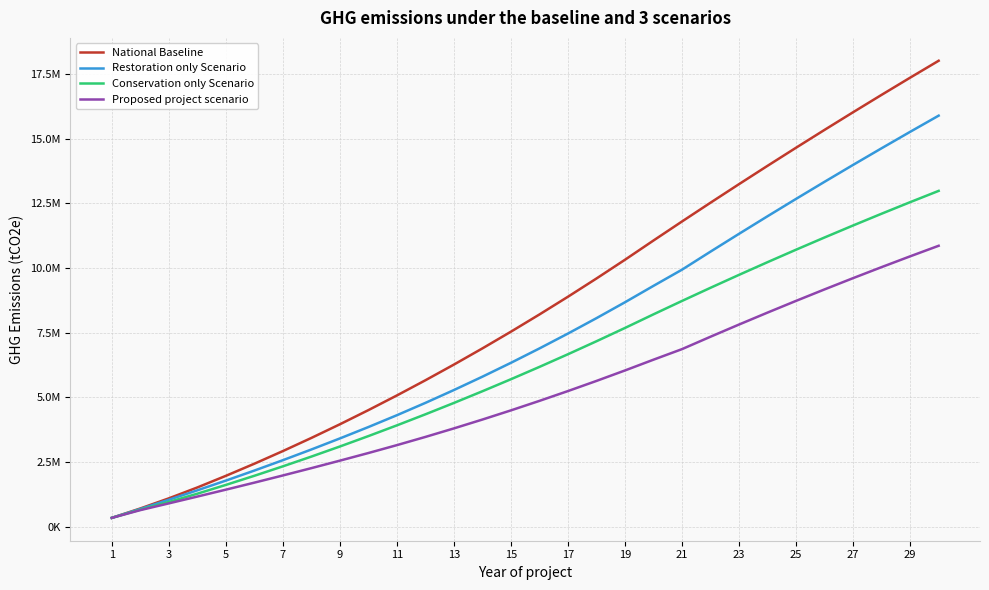

Reading left to right, list all the values displayed in this chart.

National Baseline: 334611.5	697911.3	1089899.3	1510575.5	1959939.9	2428986.3	2917714.7	3426125.1	3954217.5	4501991.9	5069448.3	5656586.7	6263407.1	6889909.5	7536093.9	8201960.3	8887508.8	9592739.2	10317651.6	11062246.0	11797834.2	12524416.2	13241992.0	13950561.6	14650125.0	15340682.2	16022233.1	16694777.9	17358316.4	18012848.7
Restoration only Scenario: 334611.5	679517.6	1034718.3	1400213.4	1776003.1	2163950.2	2565044.6	2979286.5	3406675.7	3847212.4	4304757.8	4781985.2	5278894.6	5795486.0	6331759.5	6887714.9	7463352.3	8058671.7	8673673.2	9308356.6	9934033.8	10631804.2	11320568.4	12000326.3	12671078.1	13332823.7	13985563.0	14629296.1	15264023.0	15889743.8
Conservation only Scenario: 334611.5	652438.8	949894.1	1268792.3	1609133.5	1961911.5	2327126.3	2704777.9	3094866.2	3497391.4	3912353.3	4339751.9	4779587.4	5231859.7	5696568.7	6173714.5	6663297.1	7165316.5	7679772.6	8206665.5	8724552.2	9233432.8	9733307.1	10224175.2	10706037.0	11178892.7	11642742.2	12097585.4	12543422.5	12980253.3
Proposed project scenario: 334611.5	634045.1	894713.0	1158430.3	1425196.8	1696875.4	1974456.2	2257939.3	2547324.5	2842611.8	3147662.8	3465150.4	3795074.9	4137436.2	4492234.2	4859469.0	5239140.6	5631249.0	6035794.2	6452776.1	6860751.8	7340820.7	7811883.4	8273939.9	8726990.1	9171034.2	9606072.1	10032103.7	10449129.1	10857148.3